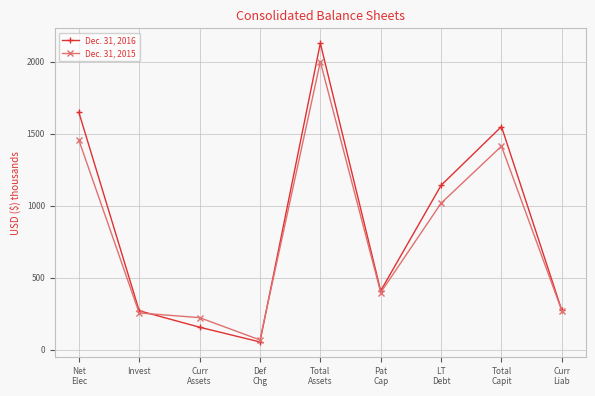

True or false: Dec. 31, 2016 has more than 2 points higher than both neighbors.

False